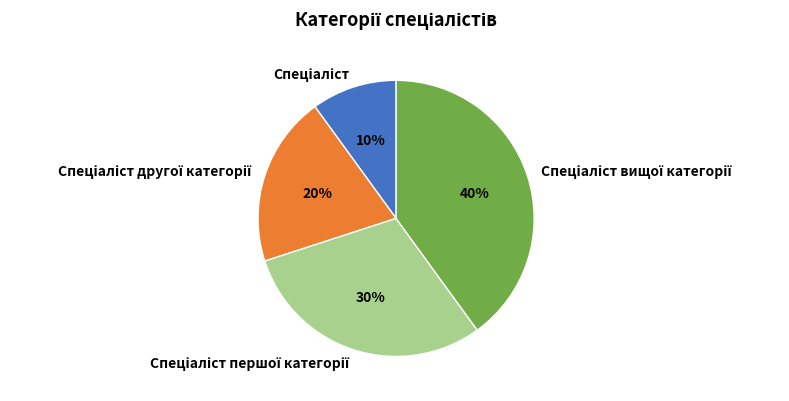

To the nearest percent, what is the difference between the largest and smallest slice percentages?

30%